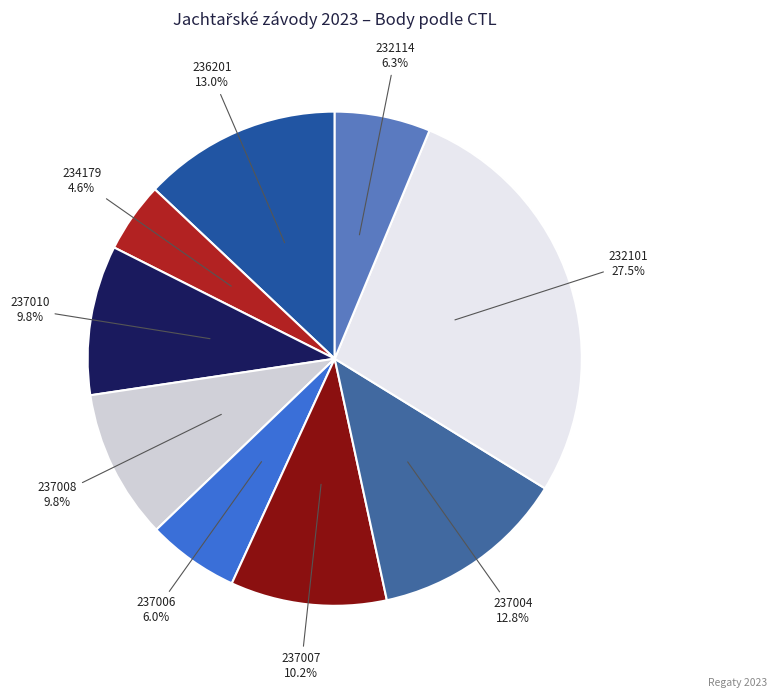

True or false: 237007 accounts for 10% of the total.

True